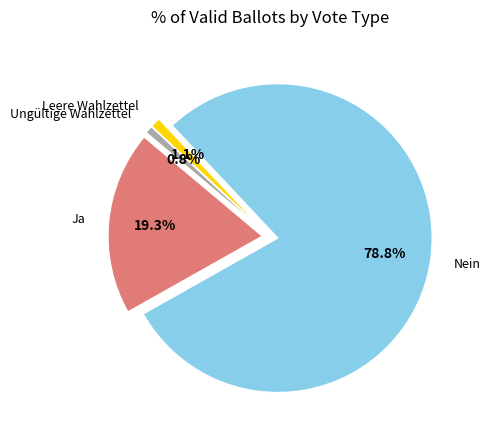

What percentage is the Leere Wahlzettel slice, to the nearest percent?

1%